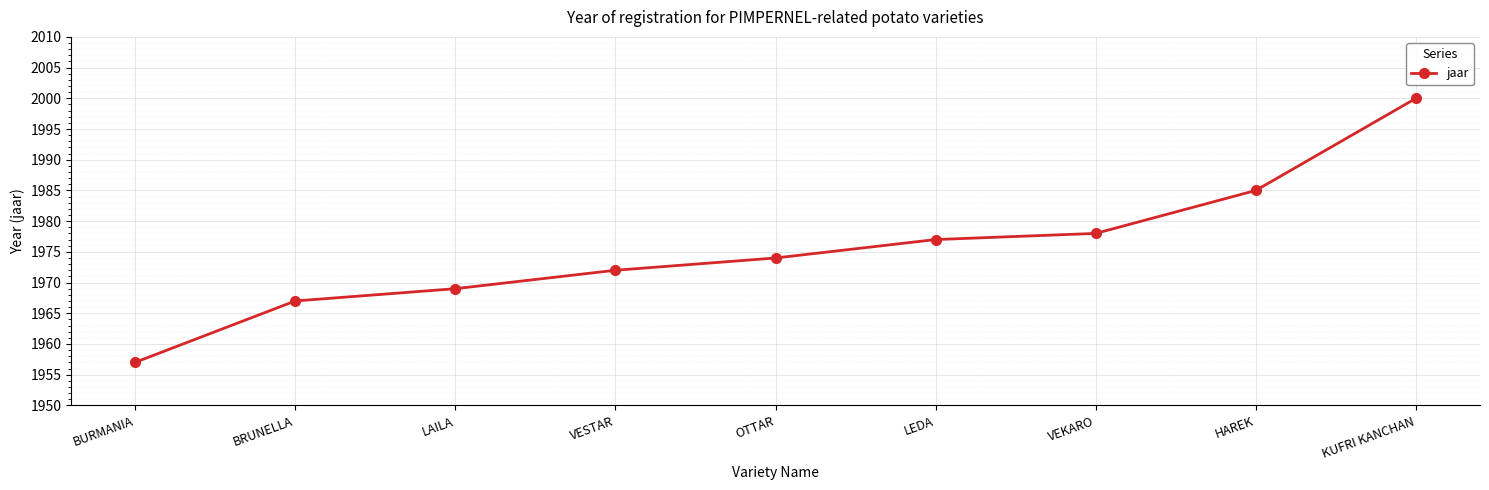

At which label is the value closest to 1978?

VEKARO